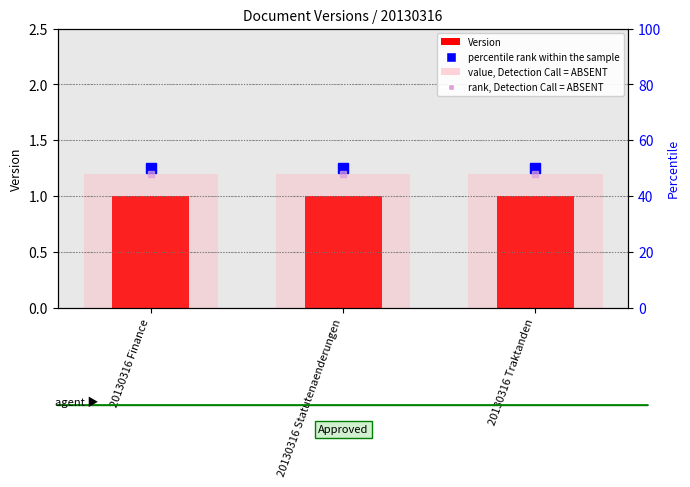

What is the sum of the Version values at 20130316 Finance and 20130316 Statutenaenderungen?

2.0